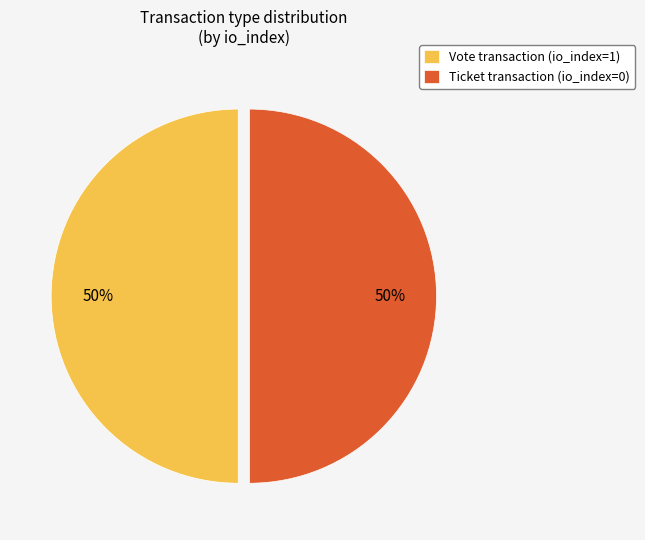

To the nearest percent, what is the average slice percentage?

50%